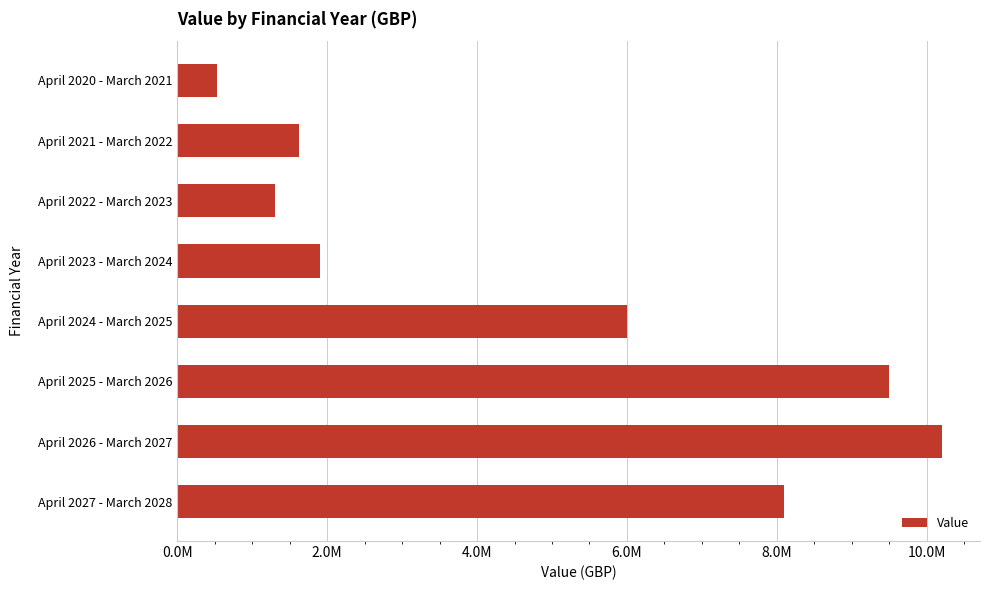

Rank the categories by value from lowest to highest.

April 2020 - March 2021, April 2022 - March 2023, April 2021 - March 2022, April 2023 - March 2024, April 2024 - March 2025, April 2027 - March 2028, April 2025 - March 2026, April 2026 - March 2027